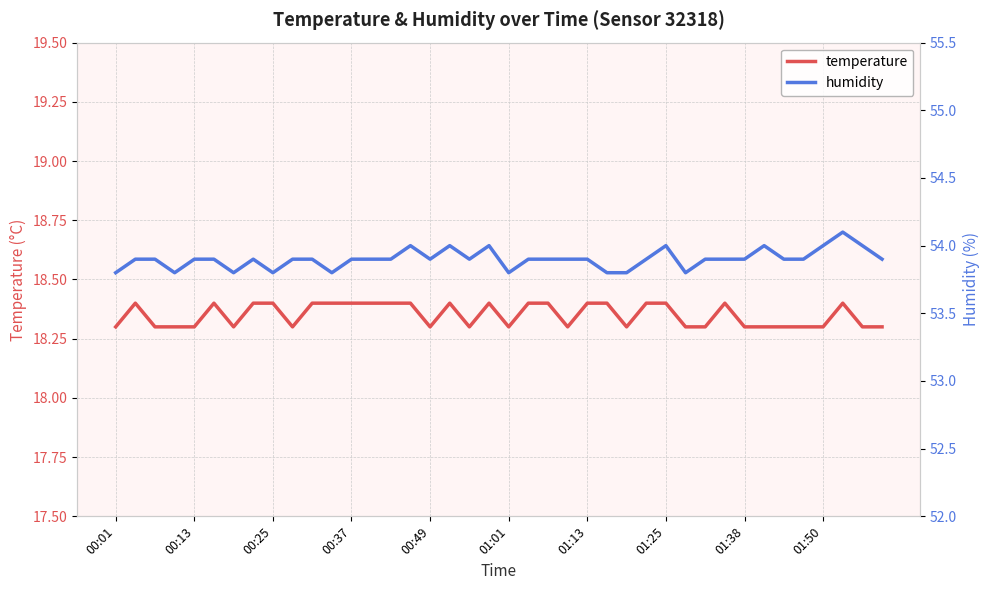

True or false: humidity and temperature cross at least once.

False